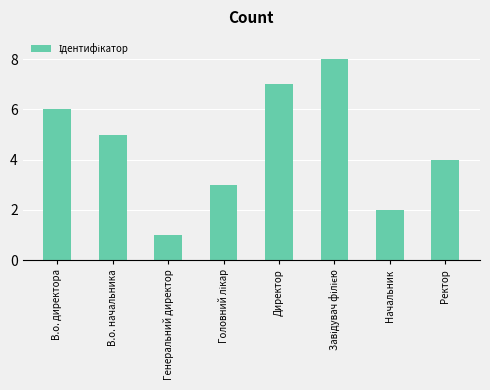

How many bars are there in total?

8